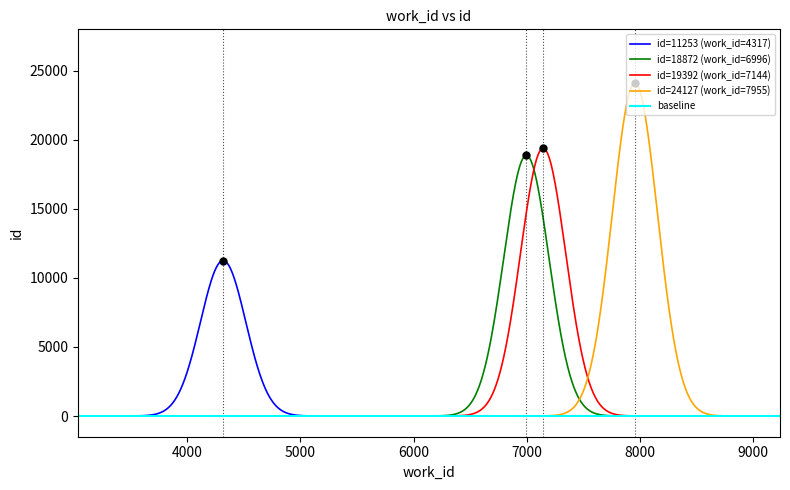

Which category has the lowest value across all series?

4317